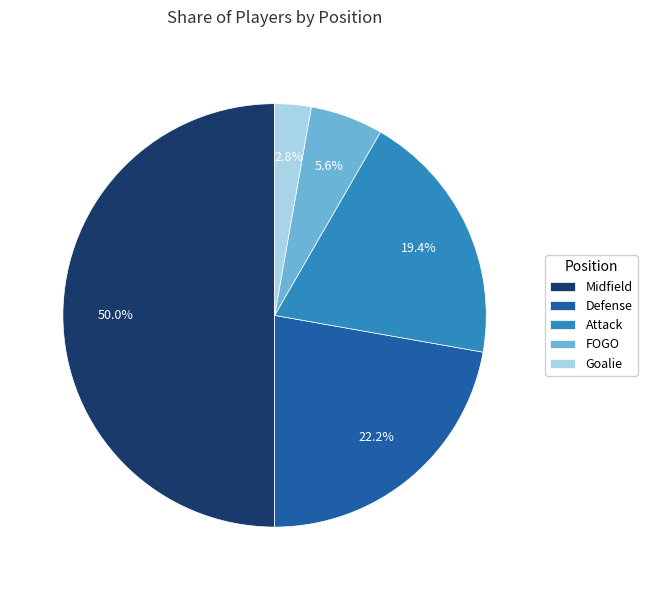

What portion of the pie excludes Attack?

80.6%